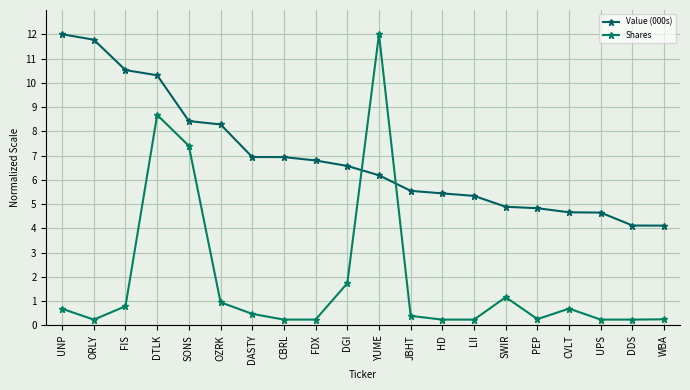

Reading left to right, transcribe all the data shown in this chart.

Value (000s): 12.0	11.8	10.5	10.3	8.4	8.3	6.9	6.9	6.8	6.6	6.2	5.5	5.4	5.3	4.9	4.8	4.7	4.6	4.1	4.1
Shares: 0.7	0.2	0.8	8.7	7.4	1.0	0.5	0.2	0.2	1.7	12.0	0.4	0.2	0.2	1.2	0.3	0.7	0.2	0.2	0.2